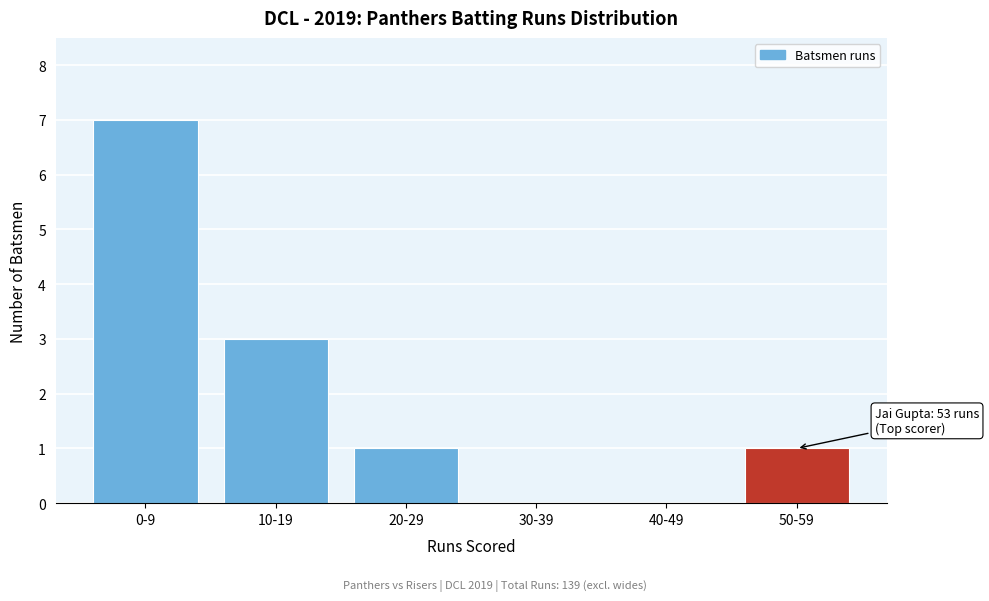

Reading right to left, what are all the values shown in this chart?

50-59=1	40-49=0	30-39=0	20-29=1	10-19=3	0-9=7